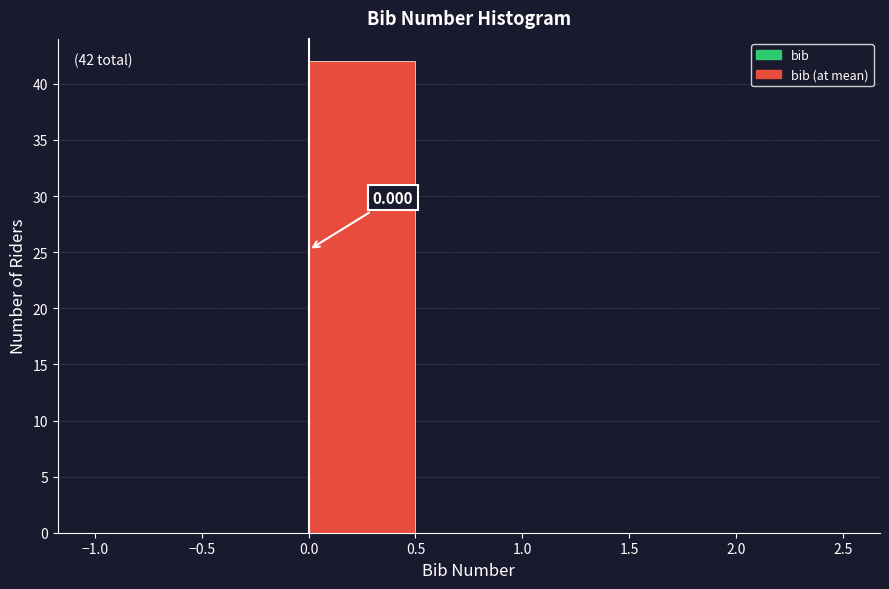

Over which range of the x-axis is the bar tallest?

0.0 to 0.5